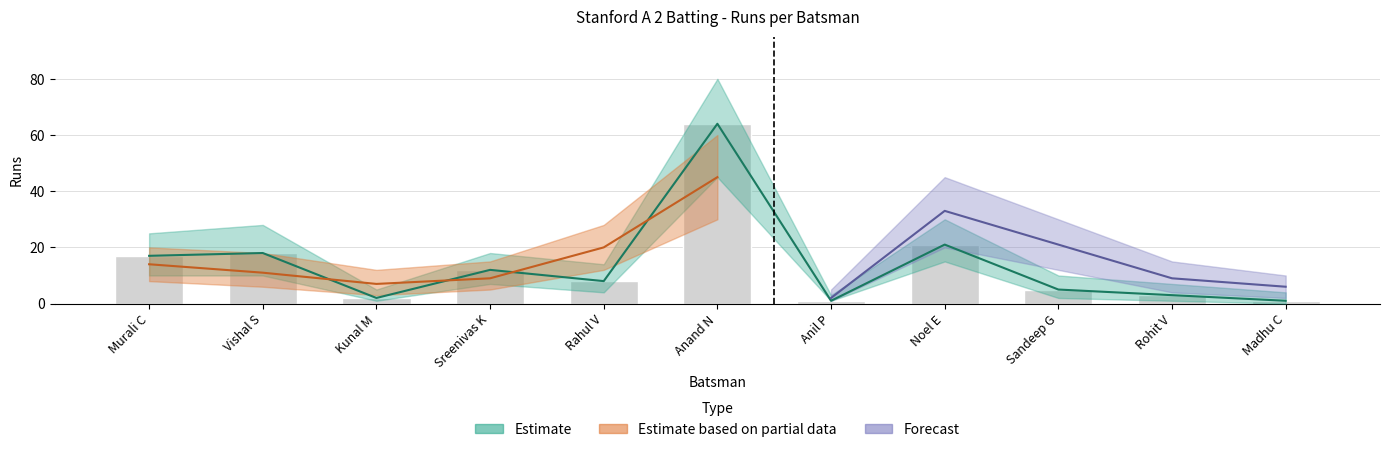

What is the label of the 1st bar from the right?

Madhu C